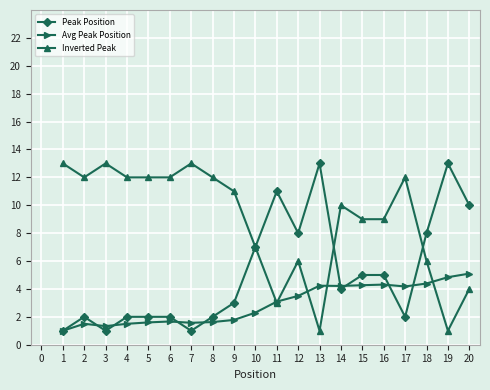

Is this an area chart (filled region under the line)?

No